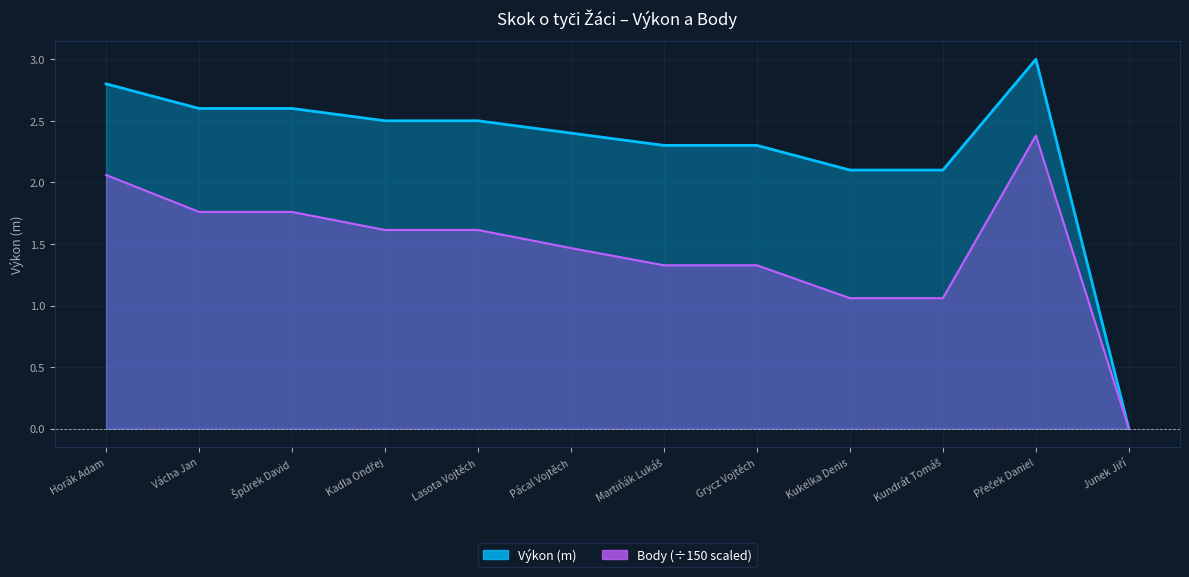

What is the average value of the Body series?

1.5